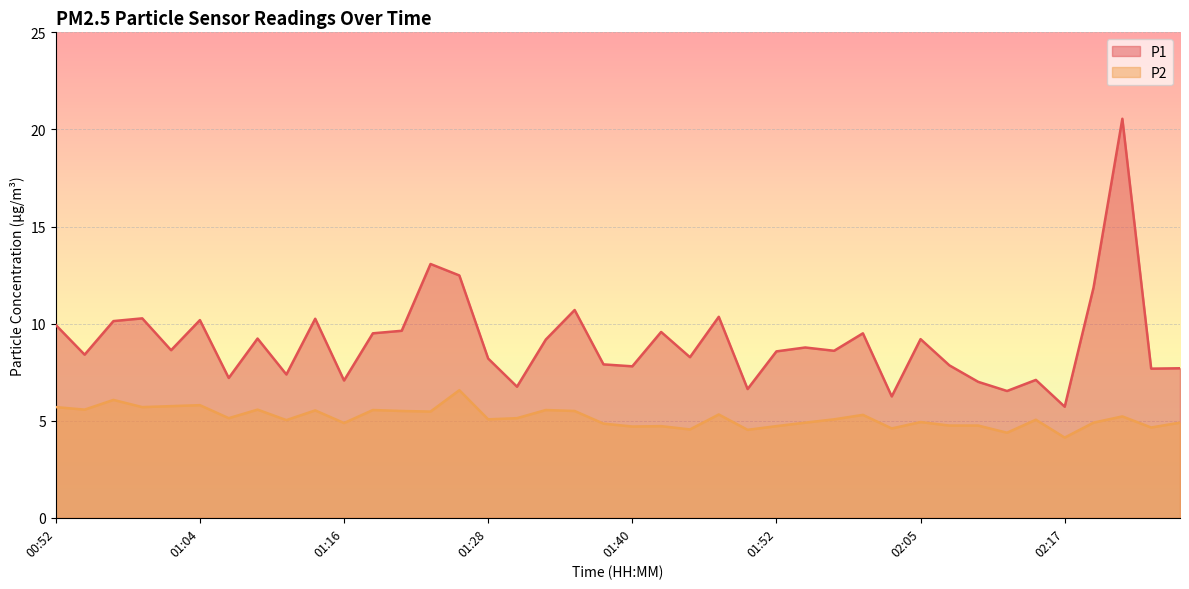

Which series has the widest spread of values?

P1